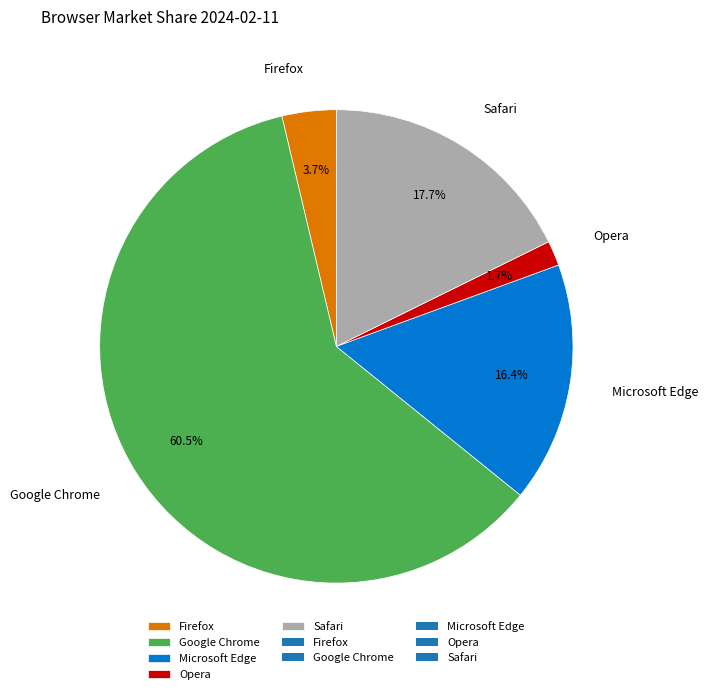

Does any single category account for the majority?

Yes